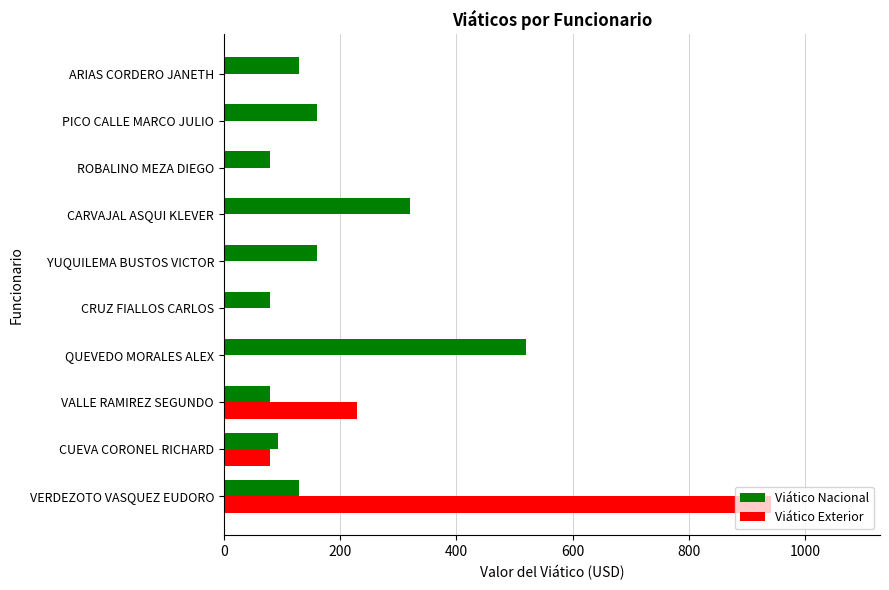

The value of Viático Nacional at VALLE RAMIREZ SEGUNDO is 80.0. True or false?

True